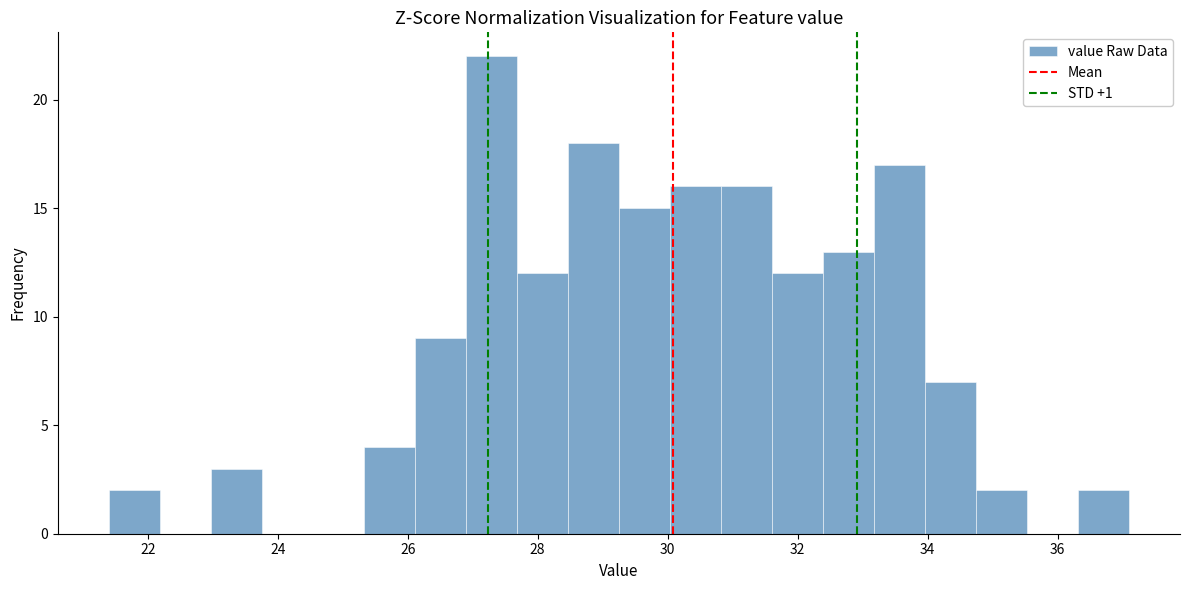

Read against the x-axis, roughly where is the centre of the tallest bar?

27.2